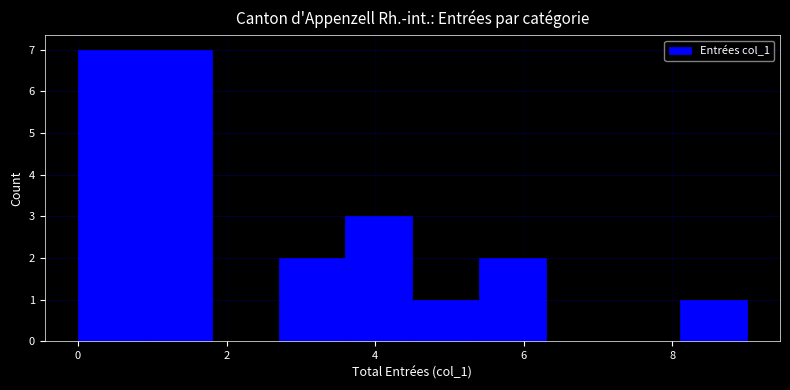

How tall is the bar that spans 5.4 to 6.3 on the x-axis? Neither the bar edges nor the heights are printed on the chart, so give them approximately, as read against the axes.

2